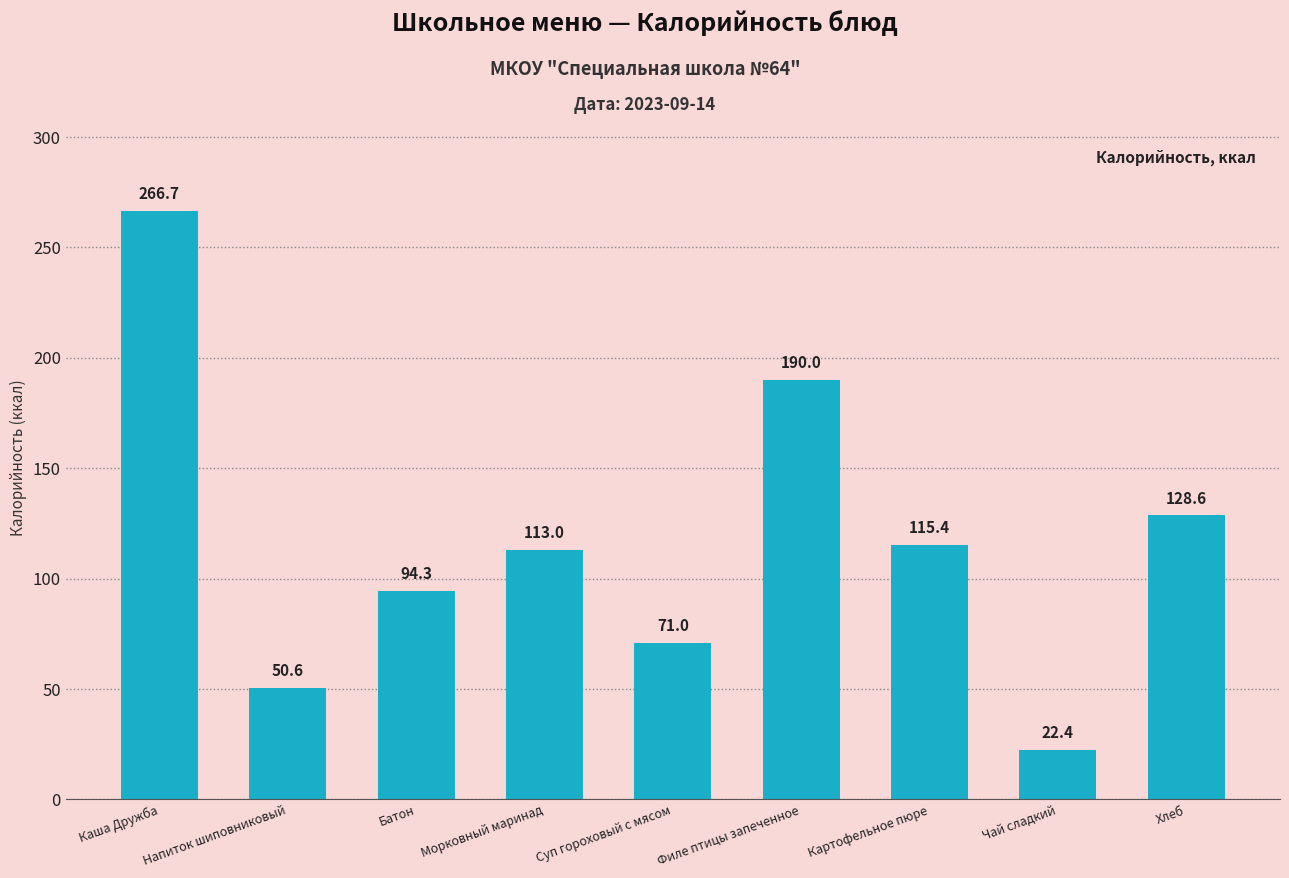

What is the change in value from Суп гороховый с мясом to Чай сладкий?

-48.6